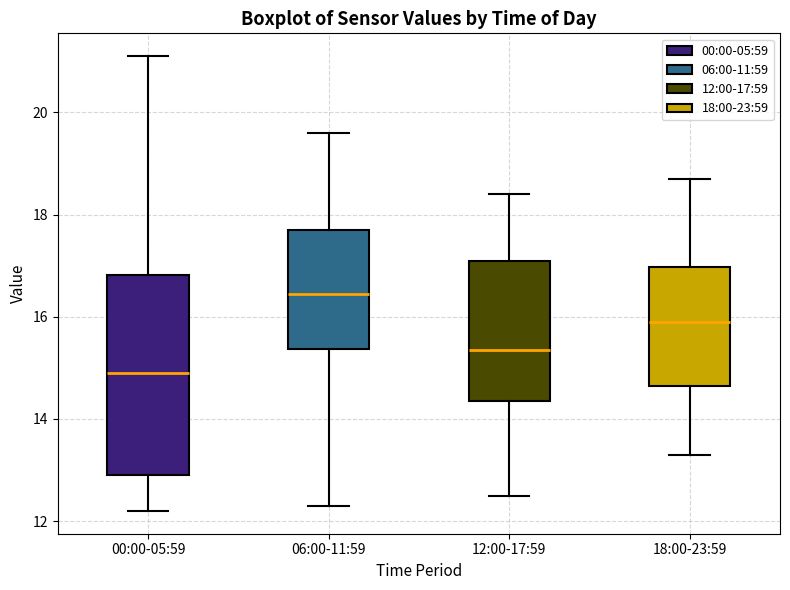

Where is the upper edge of the box for 06:00-11:59 on the y-axis? The values are not printed on the chart, so give them approximately, as read against the axis.

17.8